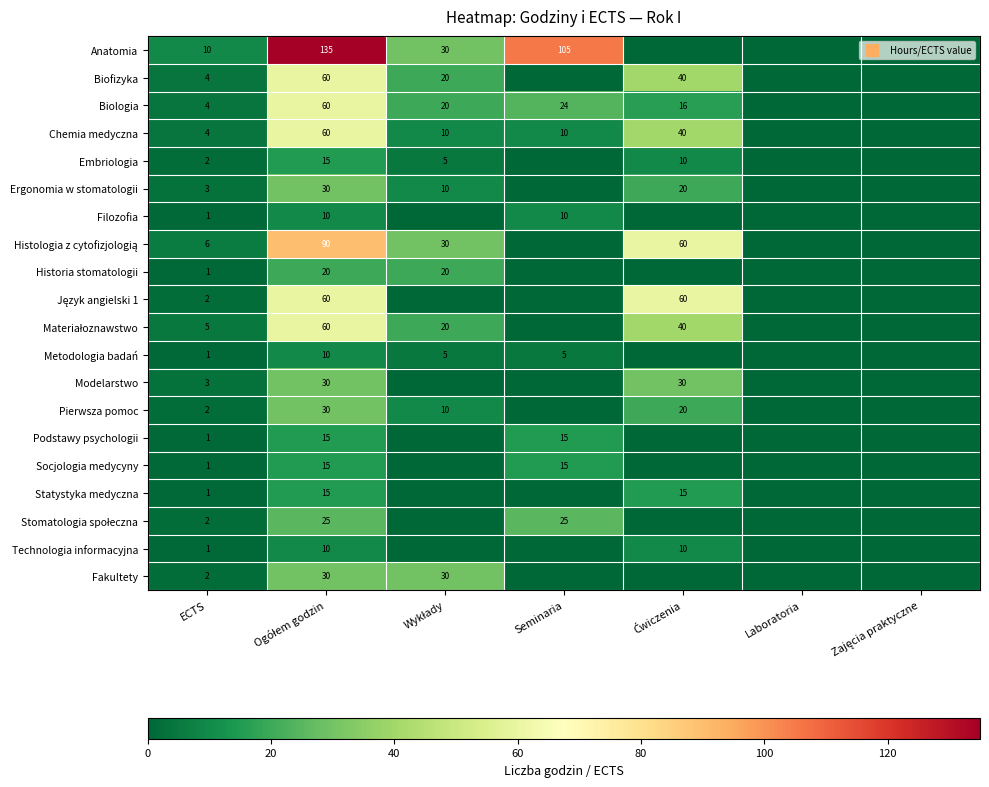

What is the difference between the second highest and second lowest values in the Ergonomia w stomatologii series?

20